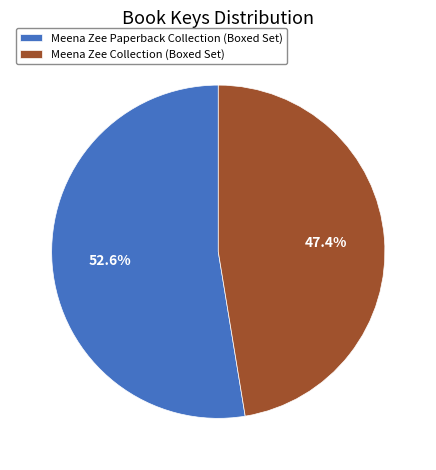

Which has a higher value, Meena Zee Paperback Collection (Boxed Set) or Meena Zee Collection (Boxed Set)?

Meena Zee Paperback Collection (Boxed Set)